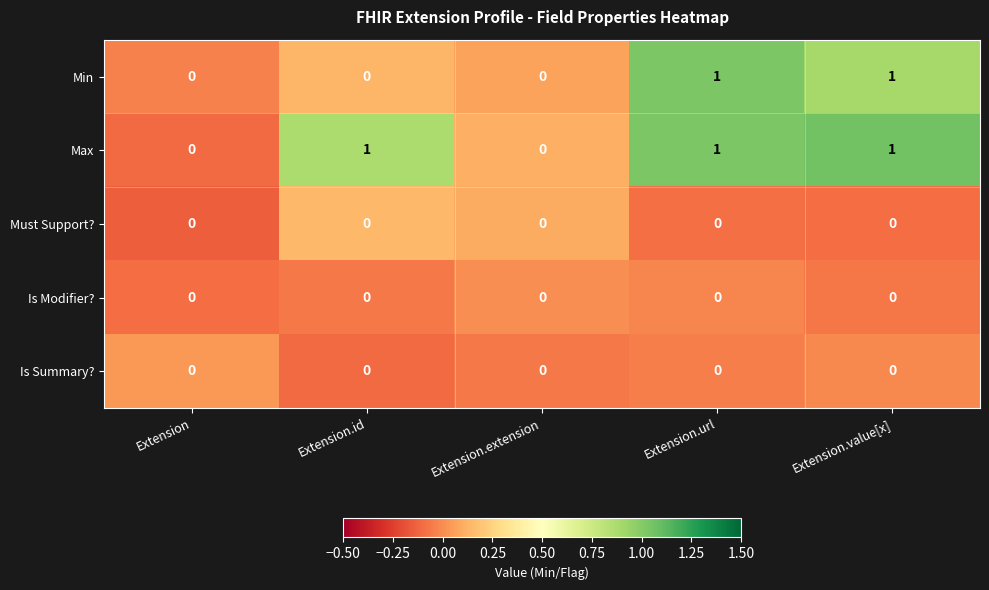

Which series changed the most between Extension.id and Extension.extension?

Max